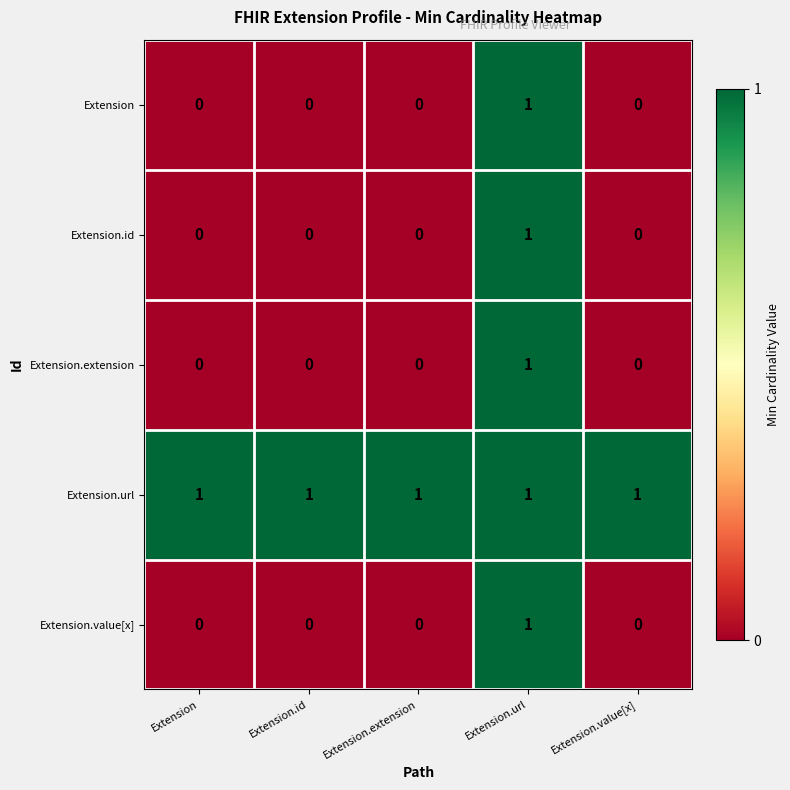

Which series has the largest total across all categories?

Extension.url